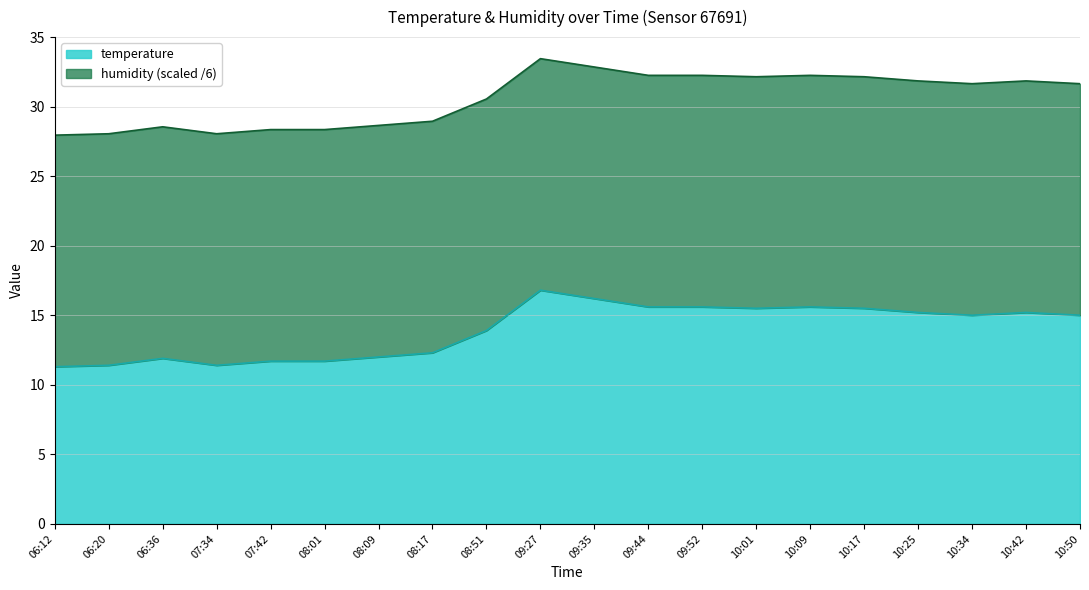

How many interior local valleys (lower than both neighbors) does the data have?

3